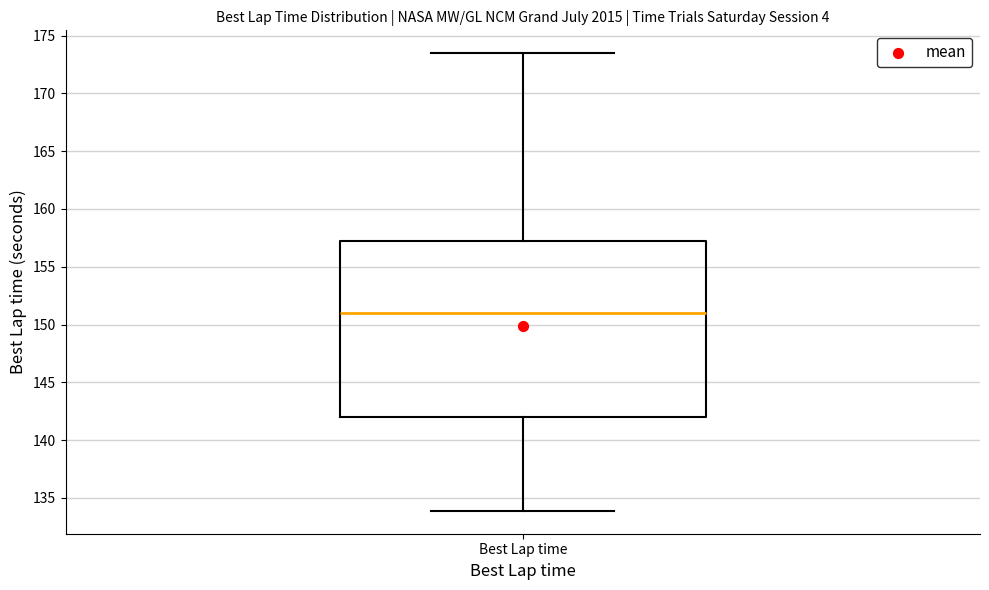

Read this box plot against the y-axis: the position of the median line, the range covered by the box, and the ends of both whiskers. The values are not printed on the chart, so give them approximately, as read against the axis.

median 151.0, box 142.0 to 157.0, whiskers 134.0 to 173.5